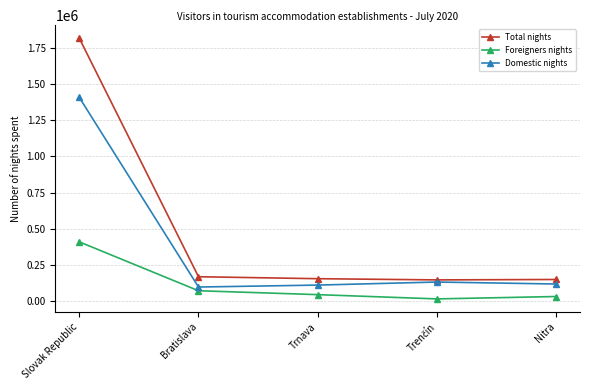

What is the difference between the second highest and second lowest values in the Total nights series?

19037